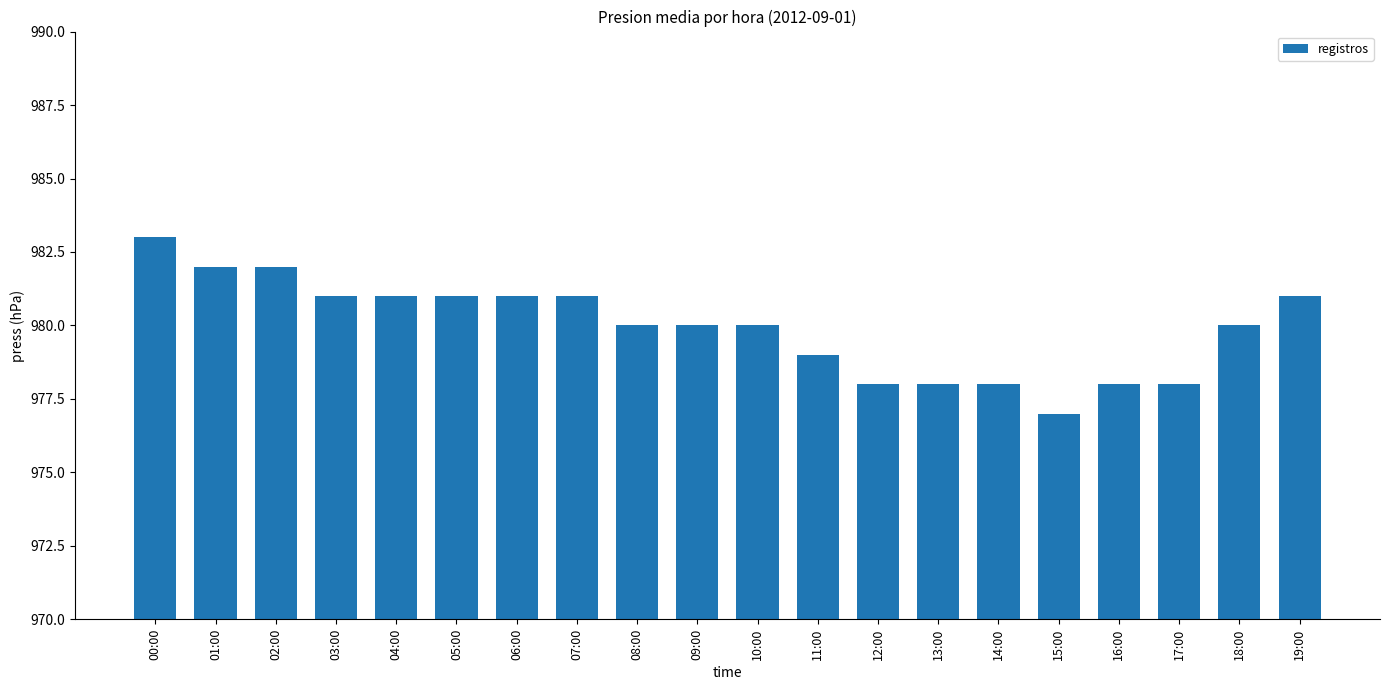

What is the label of the 19th bar from the right?

01:00